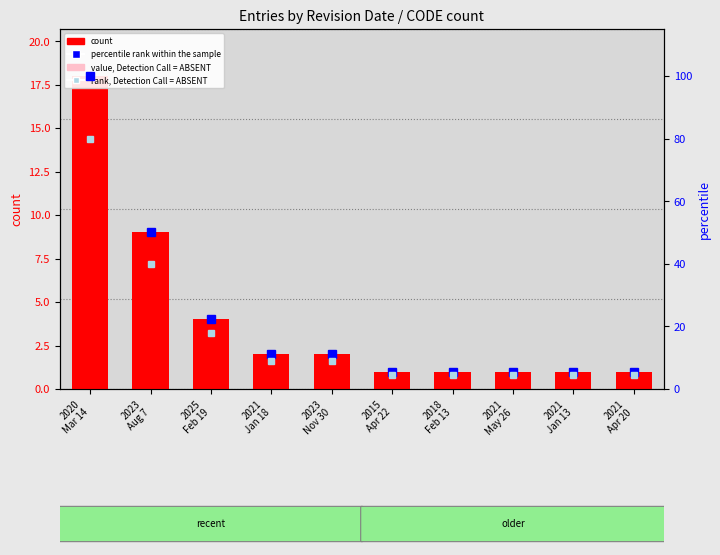

At 2021
Jan 18, list the series in order from largest to smallest.

percentile rank within the sample, rank, Detection Call = ABSENT, count, value, Detection Call = ABSENT